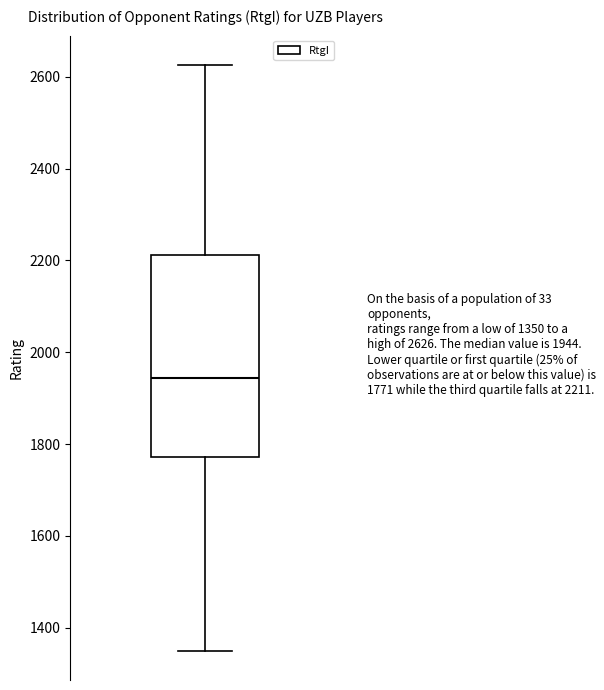

Read this box plot against the y-axis: the position of the median line, the range covered by the box, and the ends of both whiskers. The values are not printed on the chart, so give them approximately, as read against the axis.

median 1940, box 1780 to 2220, whiskers 1360 to 2620